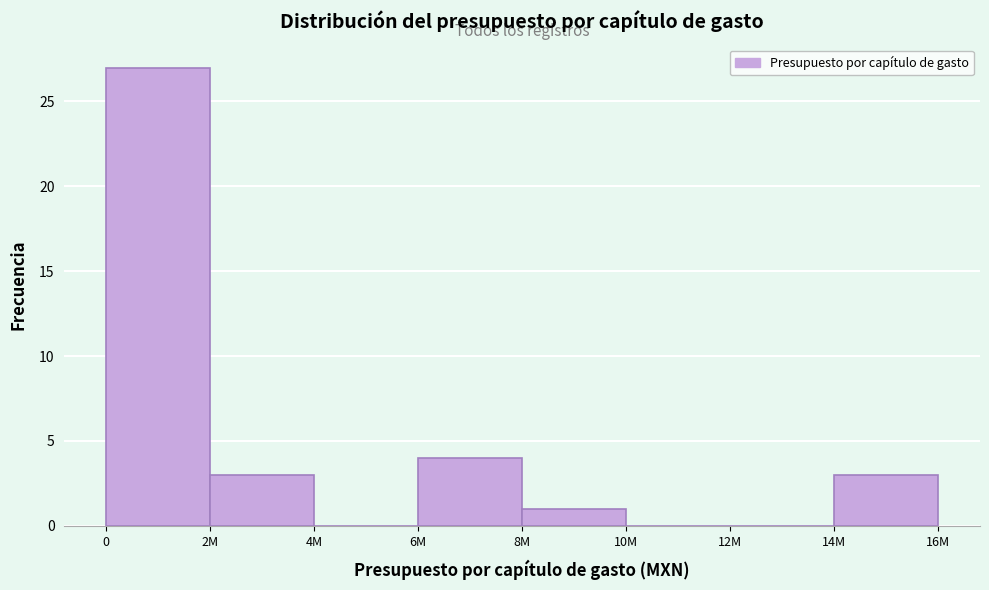

Reading right to left, what are all the values shown in this chart?

14M=3	12M=0	10M=0	8M=1	6M=4	4M=0	2M=3	0=27